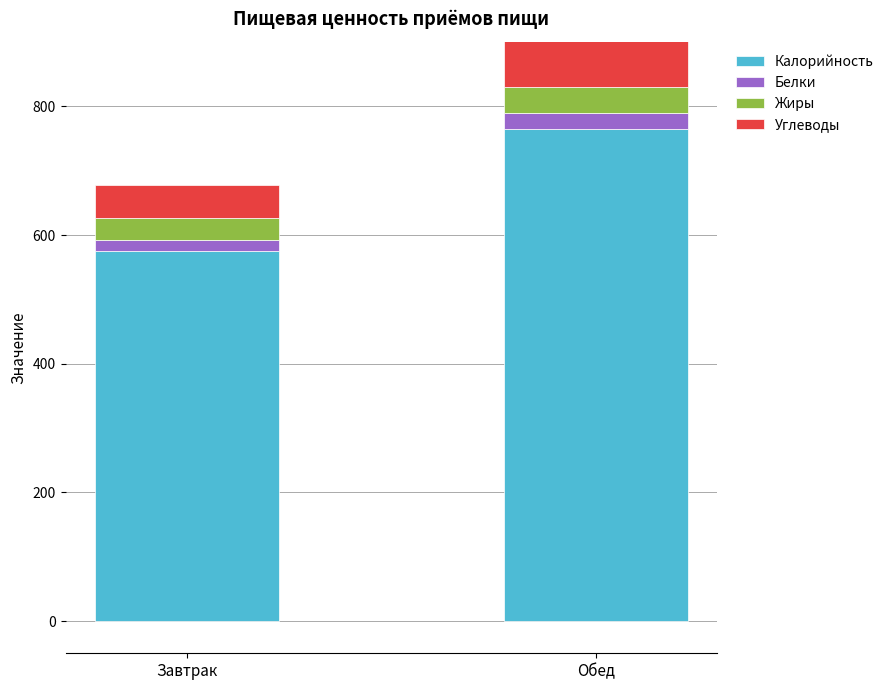

At which category is the sum across all series the highest?

Обед